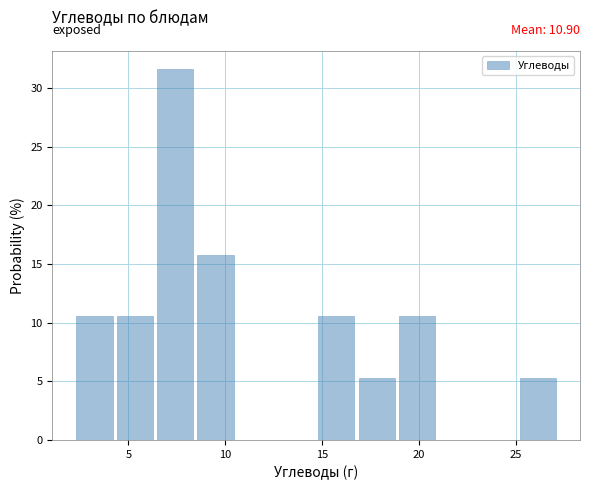

Over which range of the x-axis is the bar tallest?

6.5 to 8.5